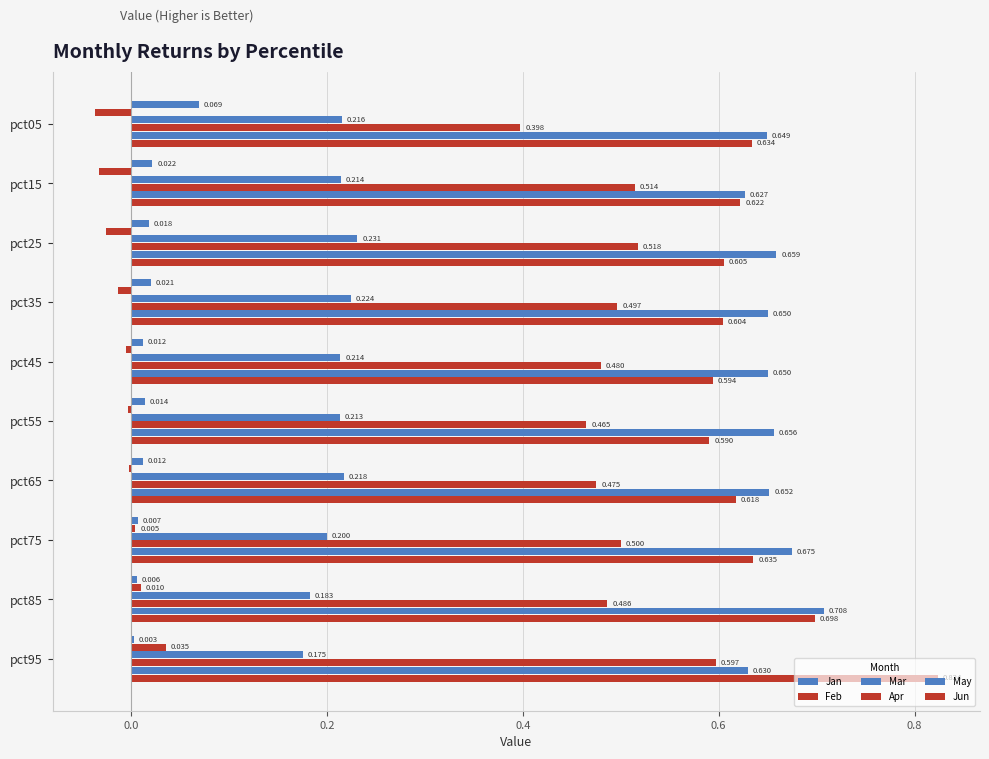

At how many categories does at least one series exceed 0?

10